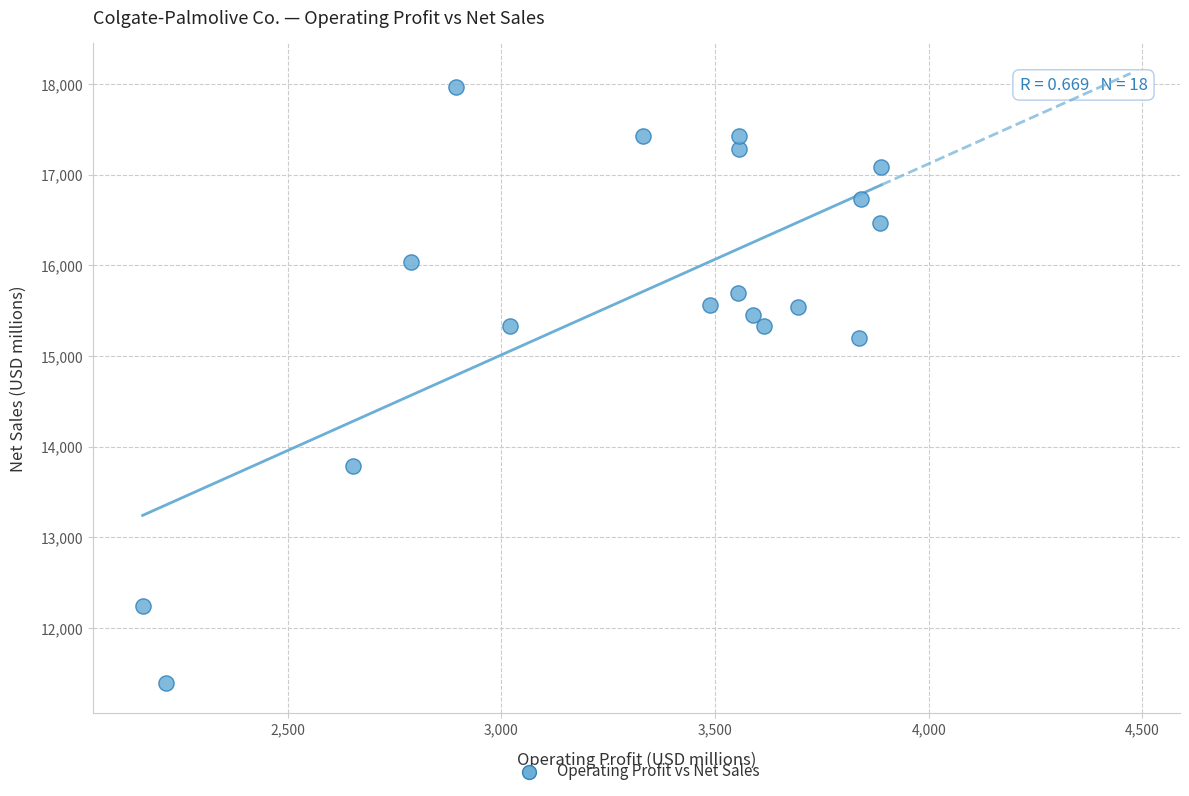

What is the range of X values (max minus min)?

1728